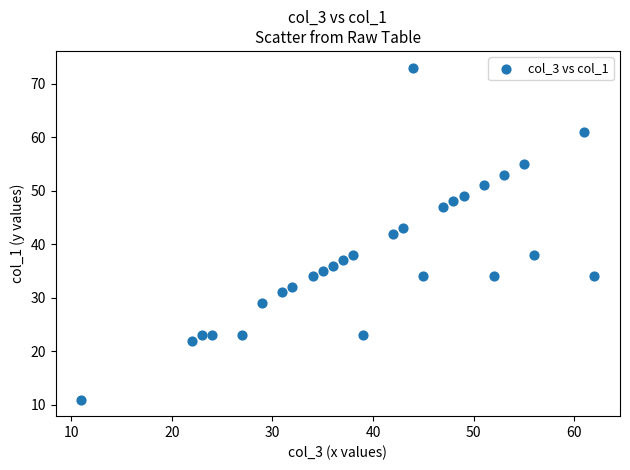

What is the range of Y values (max minus min)?

62